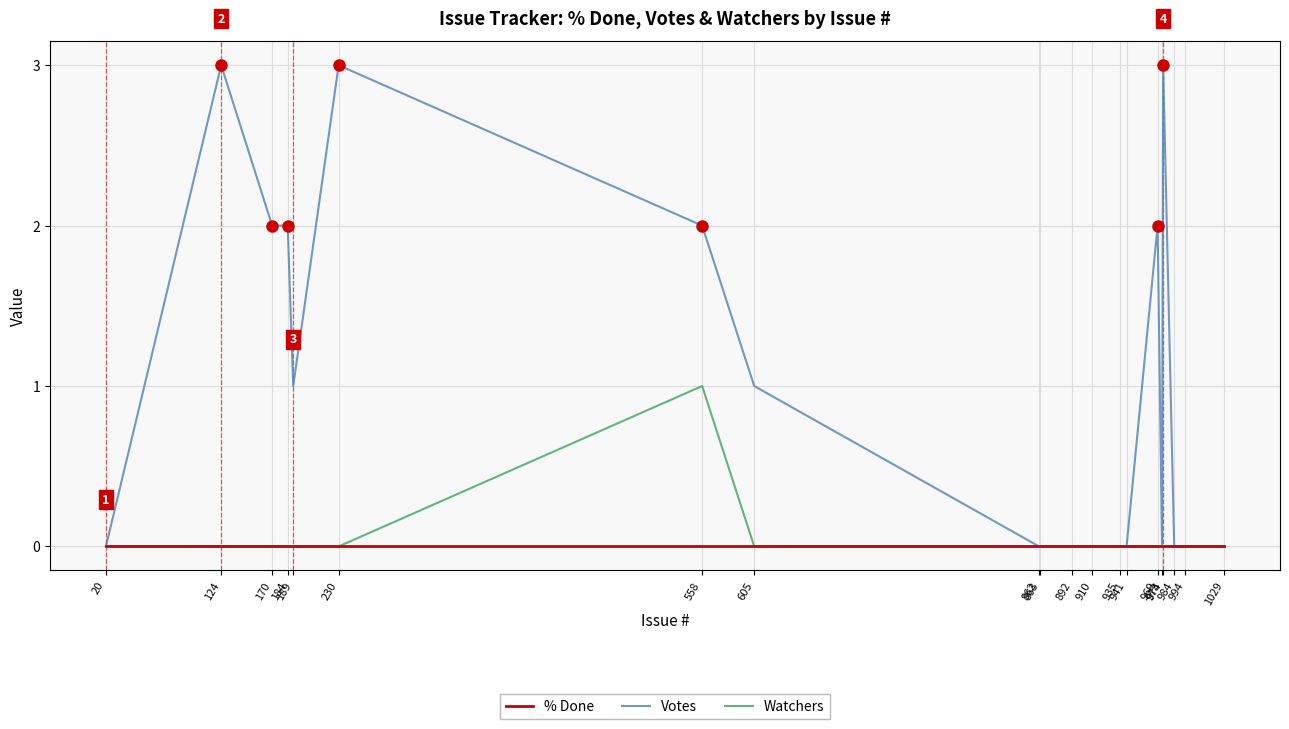

Which series has the largest range (max minus min)?

Votes